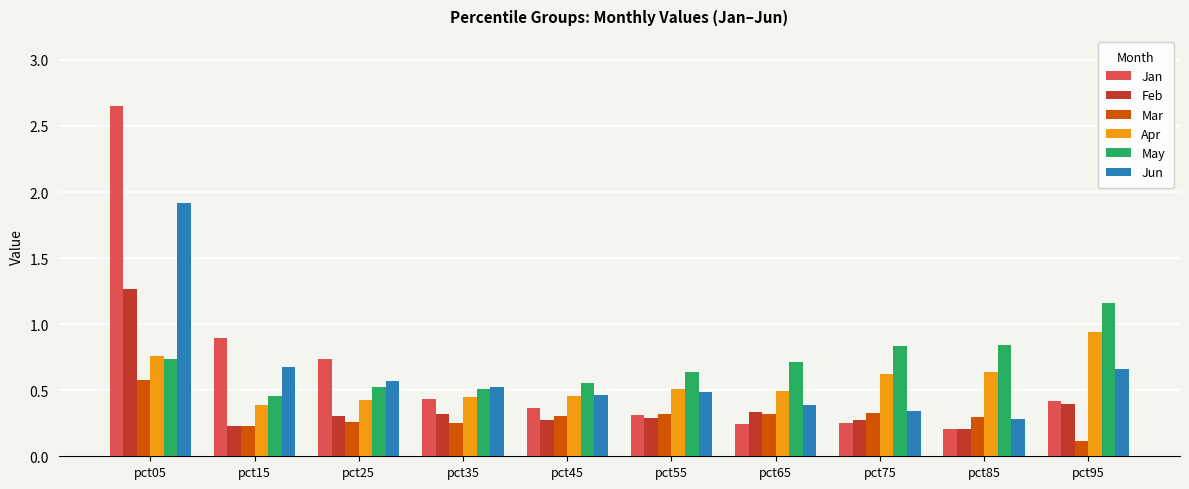

What is the sum of all May values?

7.0